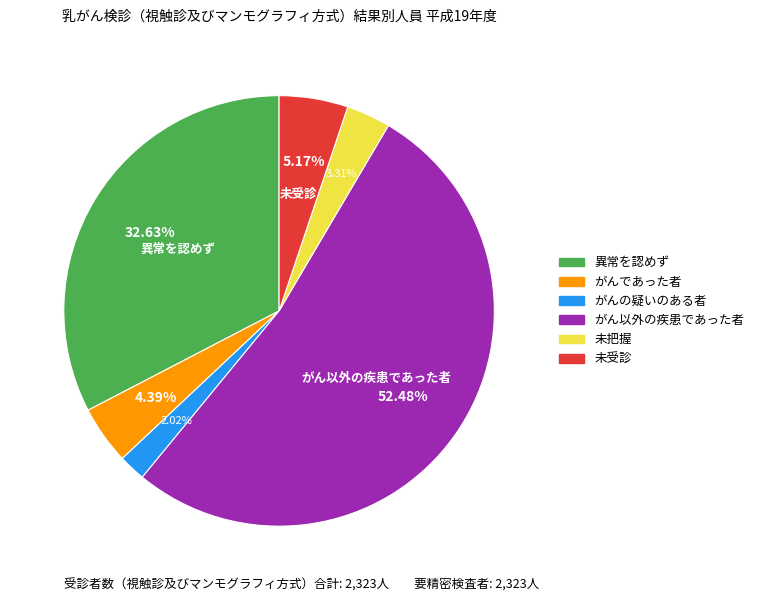

To the nearest percent, what percentage of the pie is 未把握?

3%